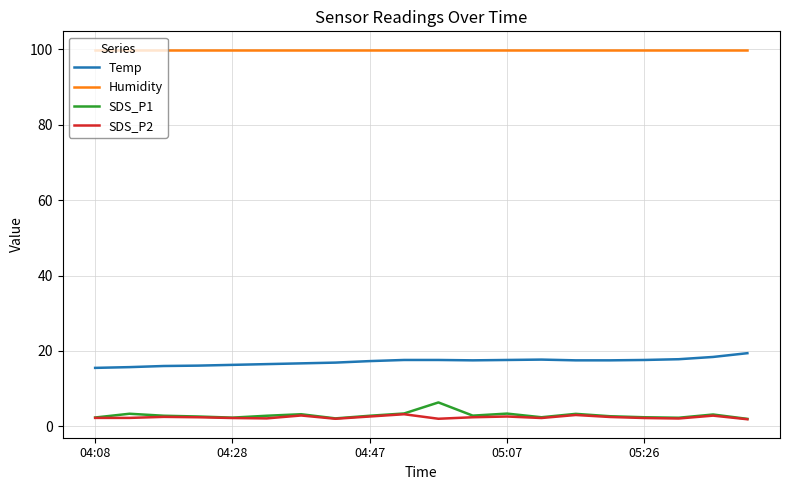

True or false: SDS_P1 and Temp cross at least once.

False